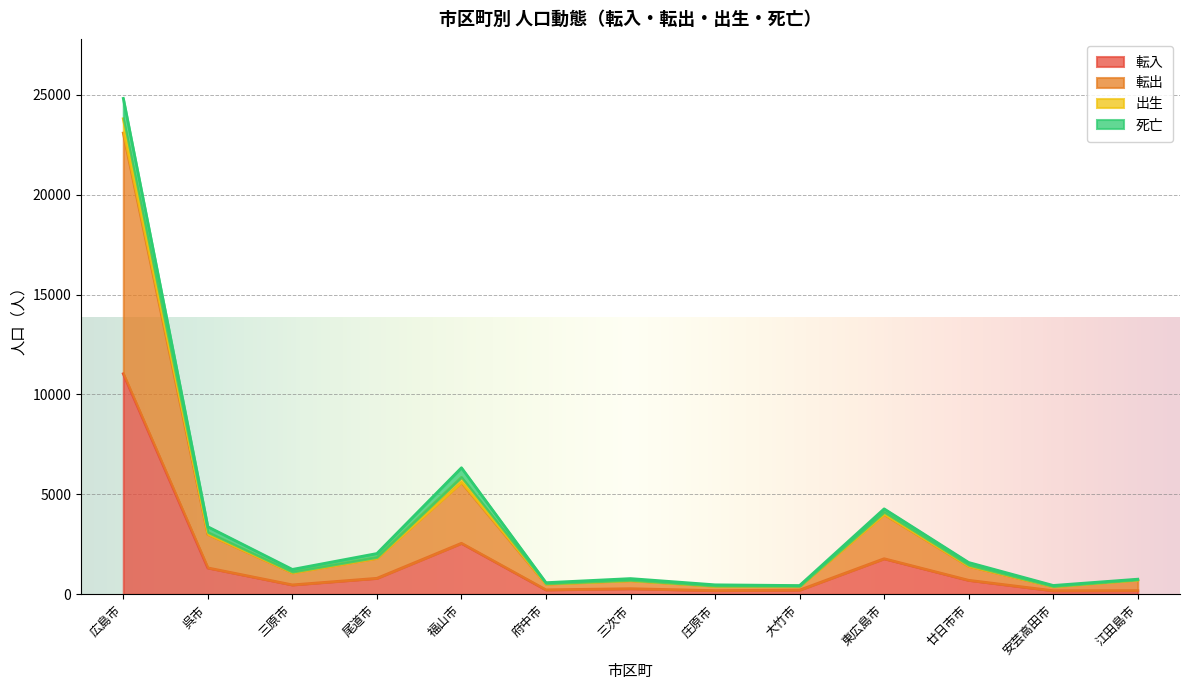

What is the minimum value for 出生?

439